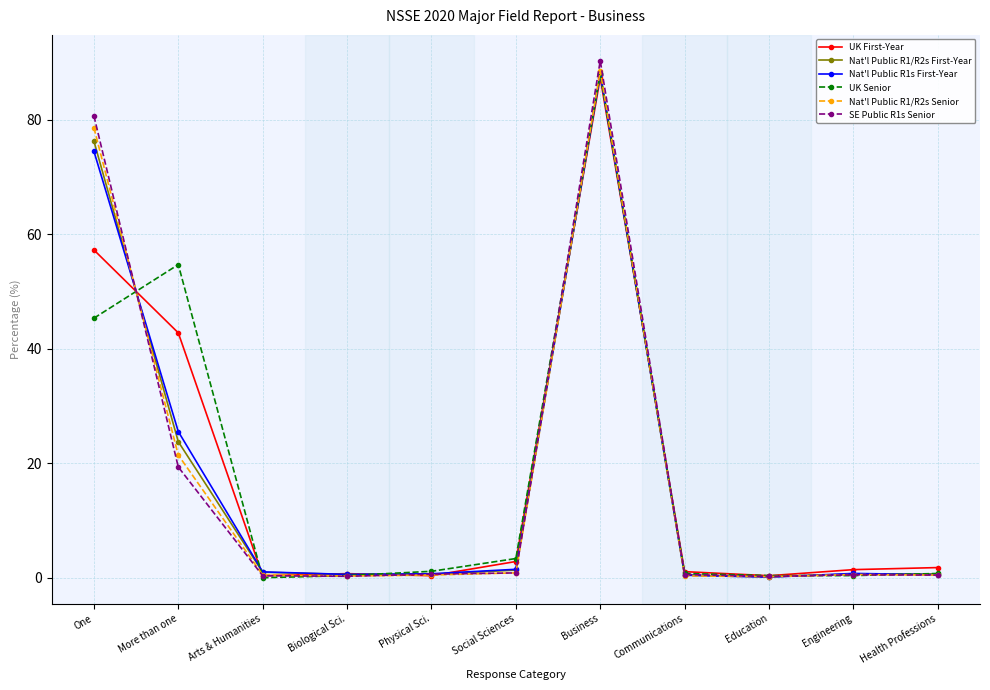

What are all the series names shown in the legend?

UK First-Year, Nat'l Public R1/R2s First-Year, Nat'l Public R1s First-Year, UK Senior, Nat'l Public R1/R2s Senior, SE Public R1s Senior